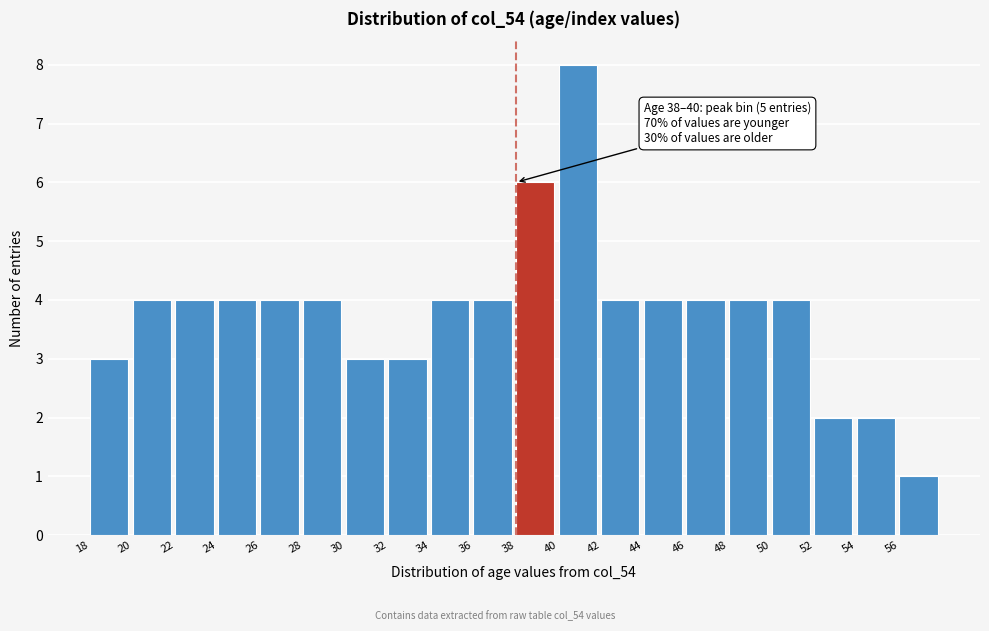

Which range on the x-axis has the tallest bar?

40 to 42